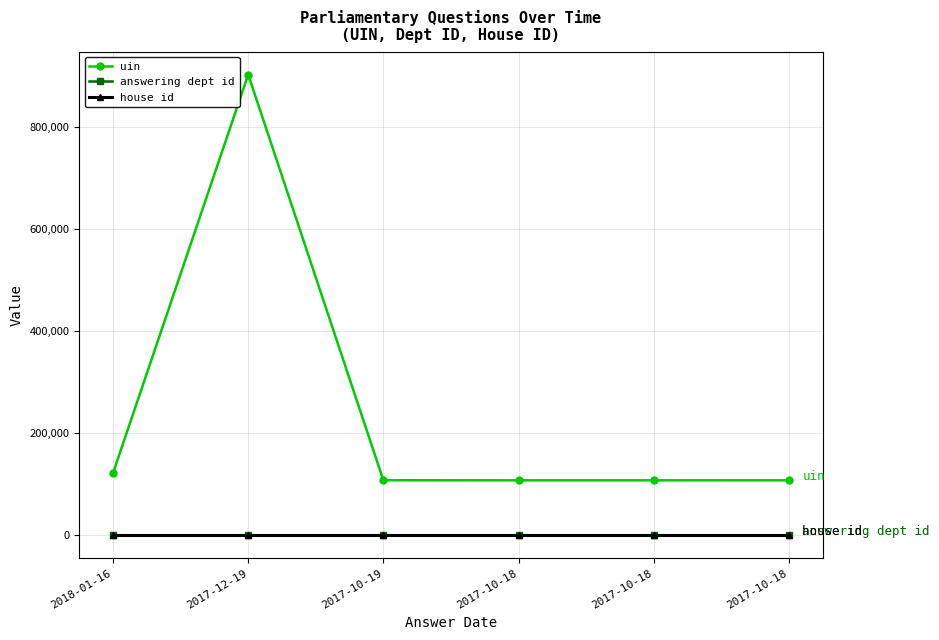

True or false: house id and answering dept id cross at least once.

False